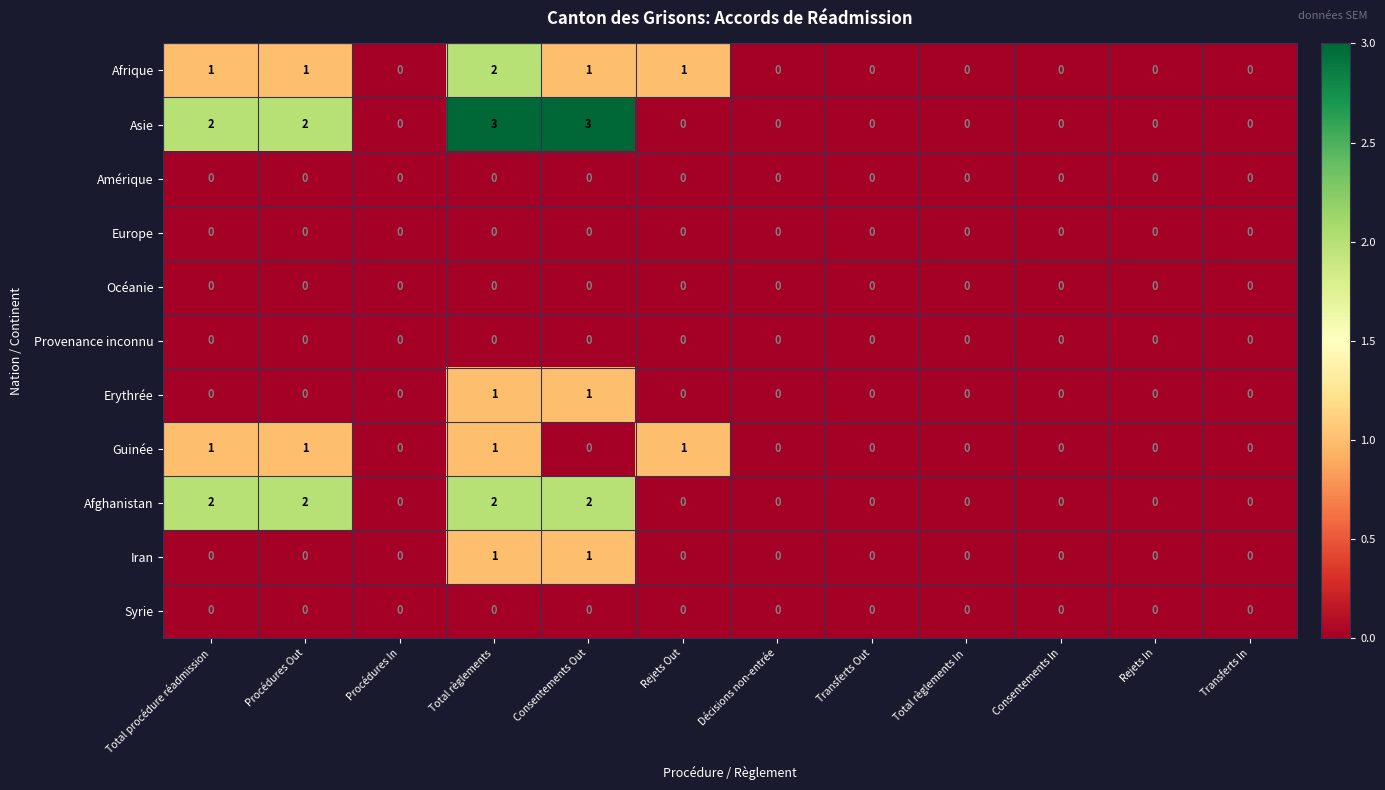

Count the Afghanistan values in the range 0 to 2.

12